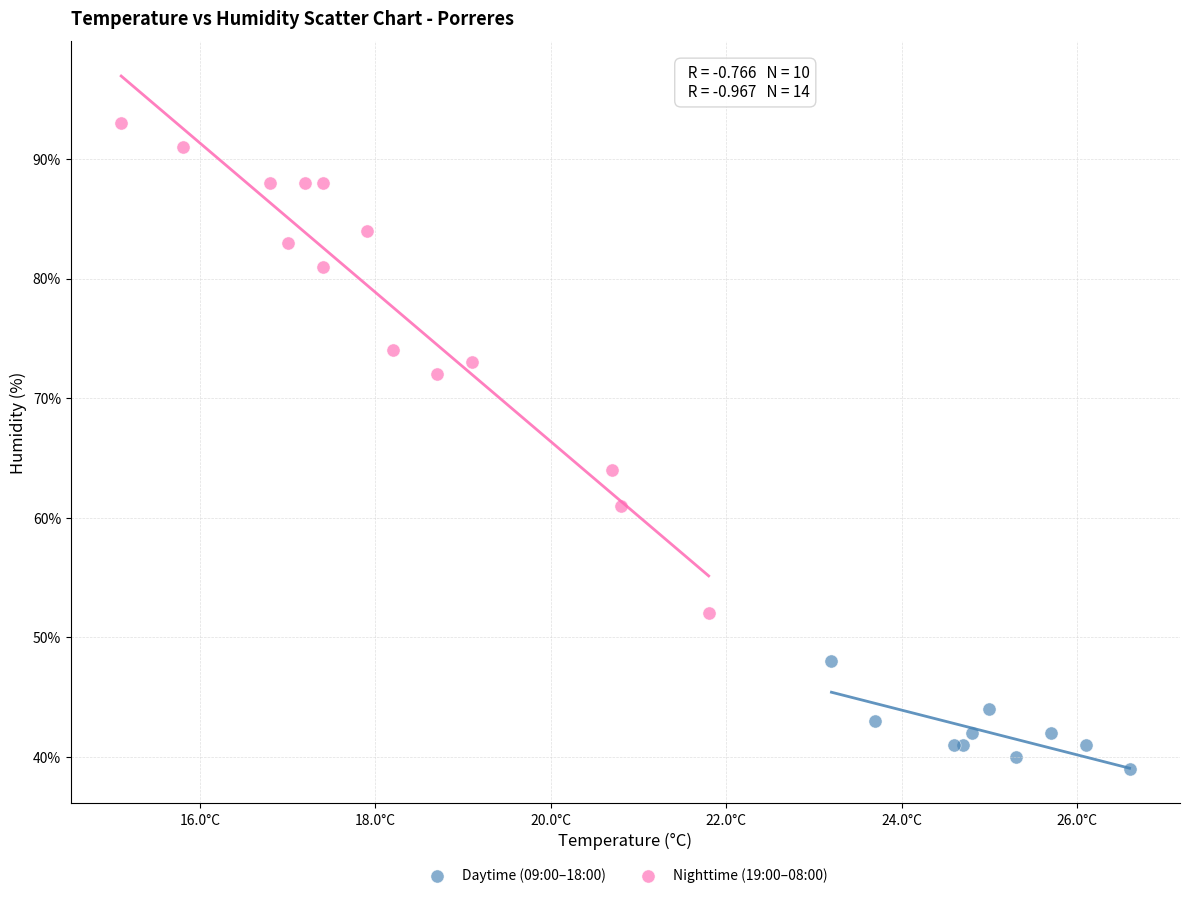

Which series reaches the maximum Y coordinate?

Nighttime (19:00–08:00)